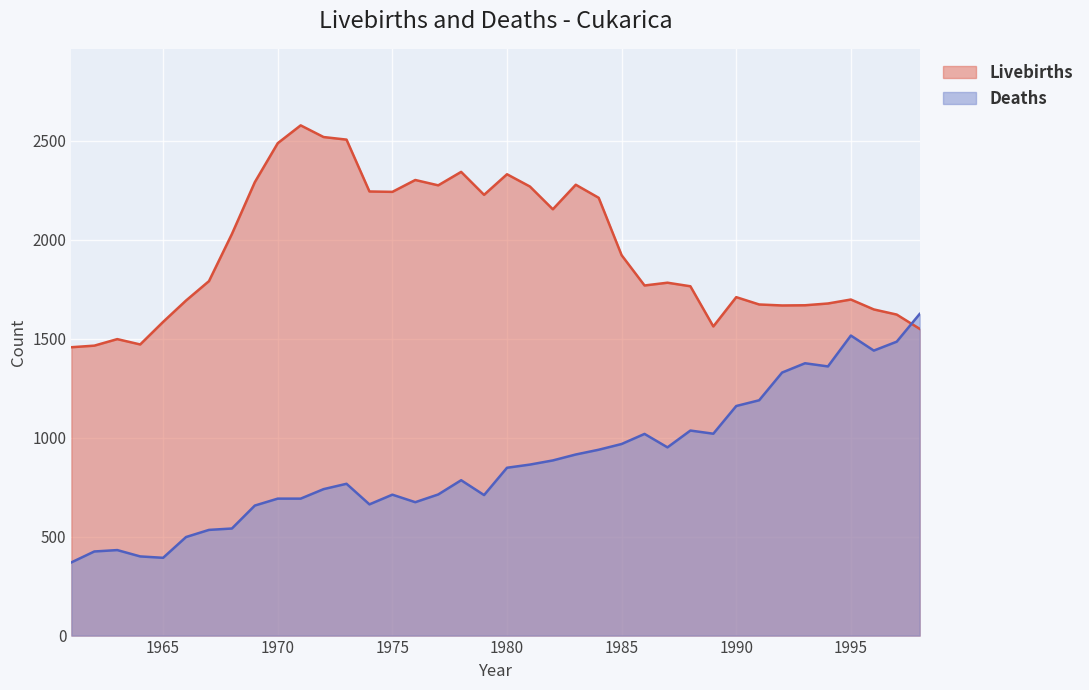

Reading right to left, transcribe all the data shown in this chart.

Livebirths: 1998=1550	1997=1622	1996=1648	1995=1698	1994=1678	1993=1669	1992=1668	1991=1673	1990=1710	1989=1562	1988=1765	1987=1783	1986=1769	1985=1922	1984=2212	1983=2278	1982=2154	1981=2269	1980=2331	1979=2227	1978=2343	1977=2275	1976=2302	1975=2242	1974=2244	1973=2506	1972=2519	1971=2578	1970=2488	1969=2291	1968=2029	1967=1791	1966=1693	1965=1585	1964=1471	1963=1498	1962=1465	1961=1457
Deaths: 1998=1625	1997=1485	1996=1440	1995=1516	1994=1360	1993=1376	1992=1329	1991=1189	1990=1160	1989=1020	1988=1036	1987=951	1986=1019	1985=968	1984=939	1983=915	1982=885	1981=864	1980=848	1979=710	1978=785	1977=713	1976=674	1975=712	1974=663	1973=767	1972=740	1971=692	1970=692	1969=657	1968=541	1967=534	1966=498	1965=393	1964=400	1963=432	1962=425	1961=370